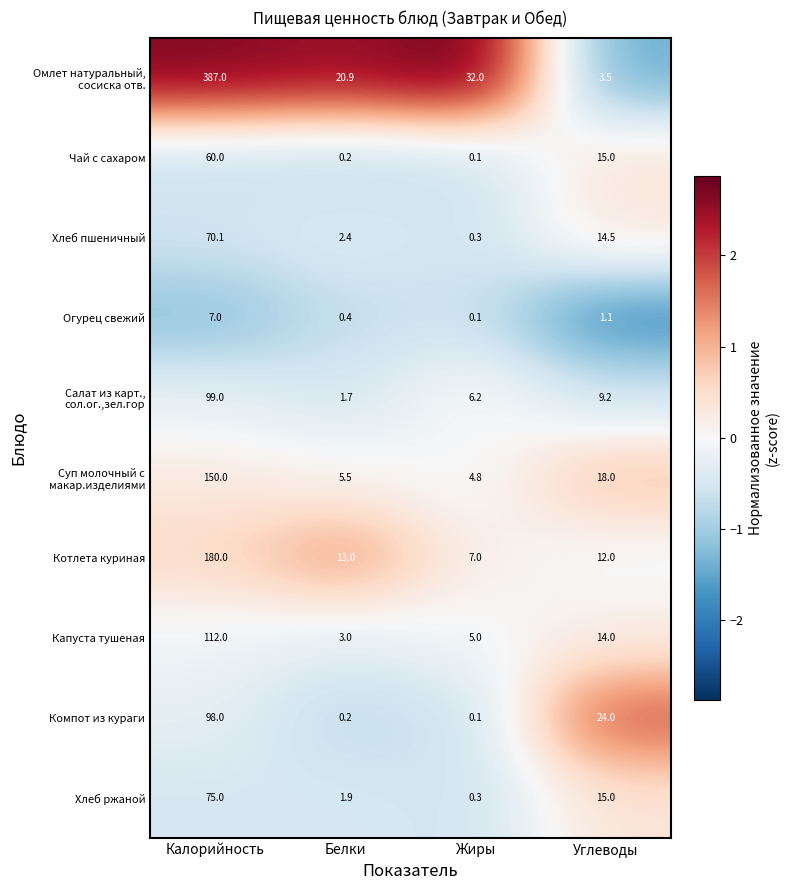

At which category is the sum across all series the highest?

Калорийность